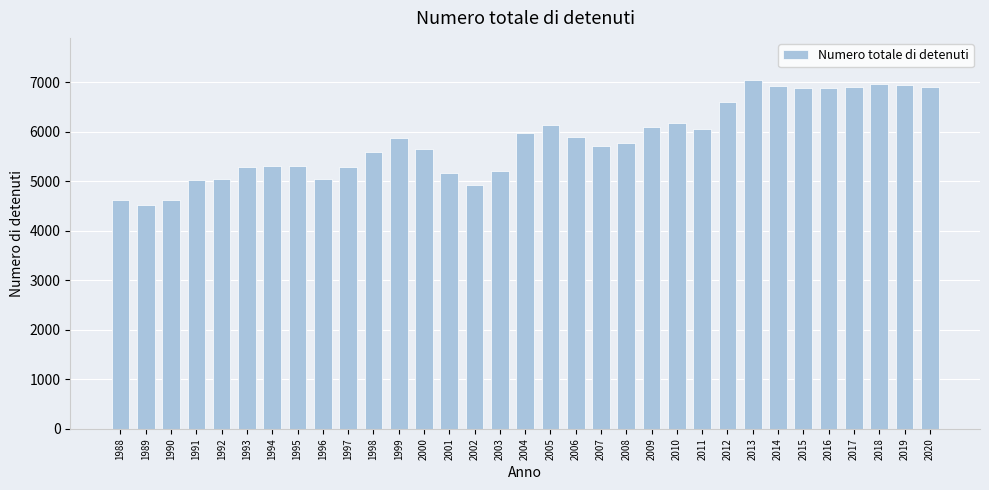

True or false: the data shows 9596 at 2020.

False